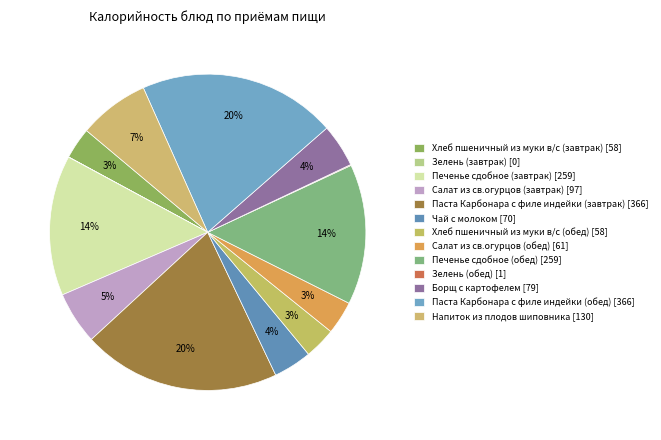

Approximately how many times larger is the value at Напиток из плодов шиповника compared to Хлеб пшеничный из муки в/с (завтрак)?

2.2